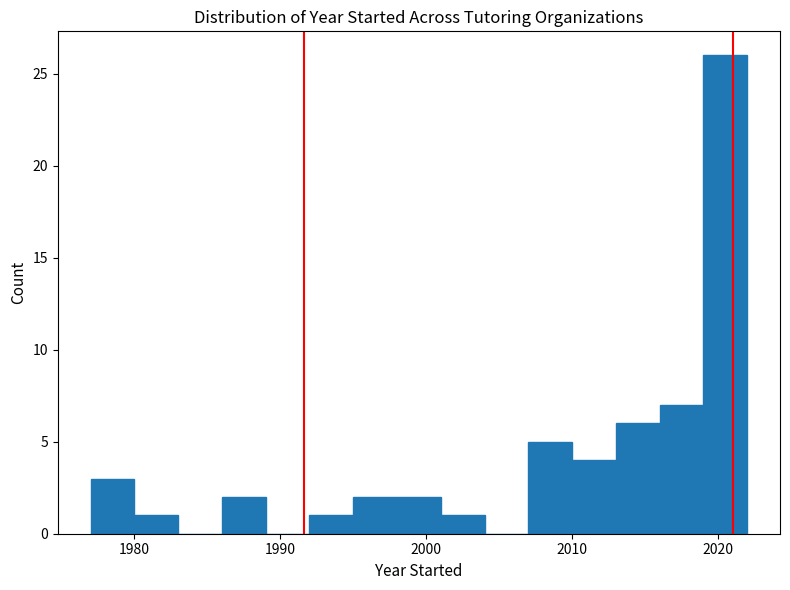

Around what value on the x-axis is the tallest bar? Give the approximate position of its centre, as read against the axis.

2021